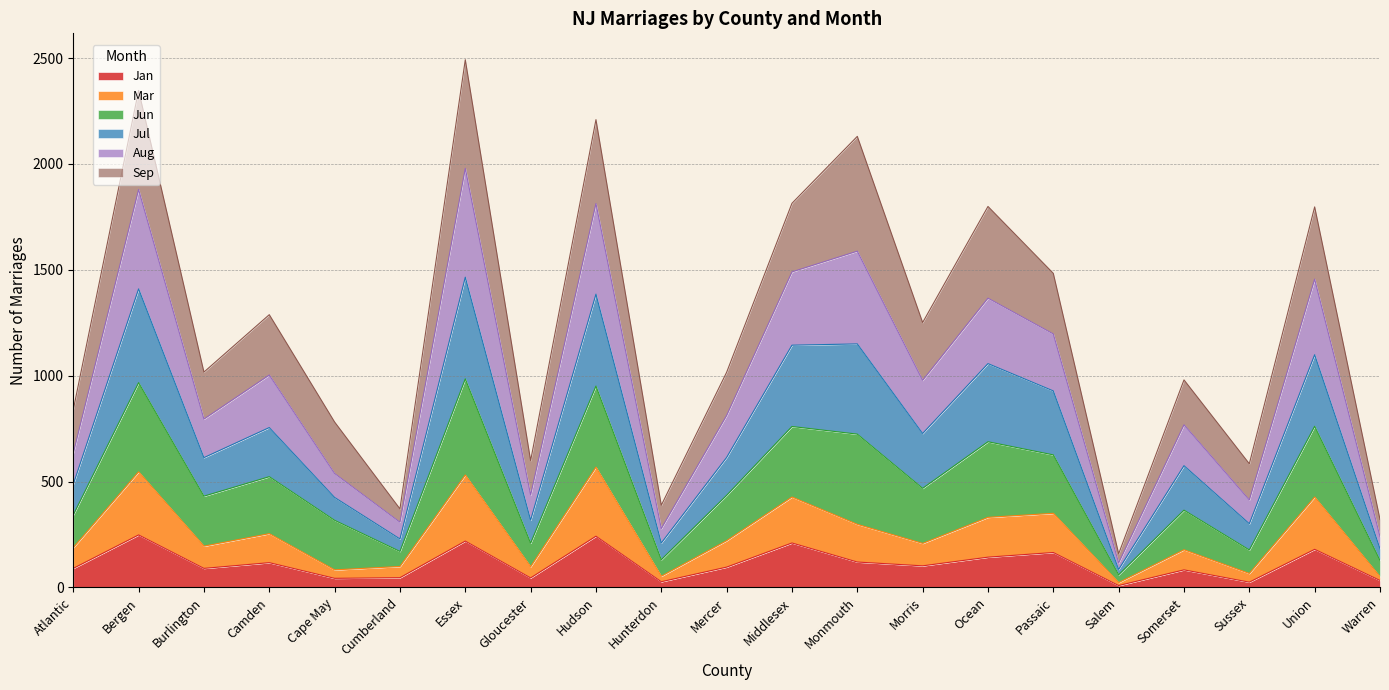

True or false: Jun and Jan cross at least once.

False